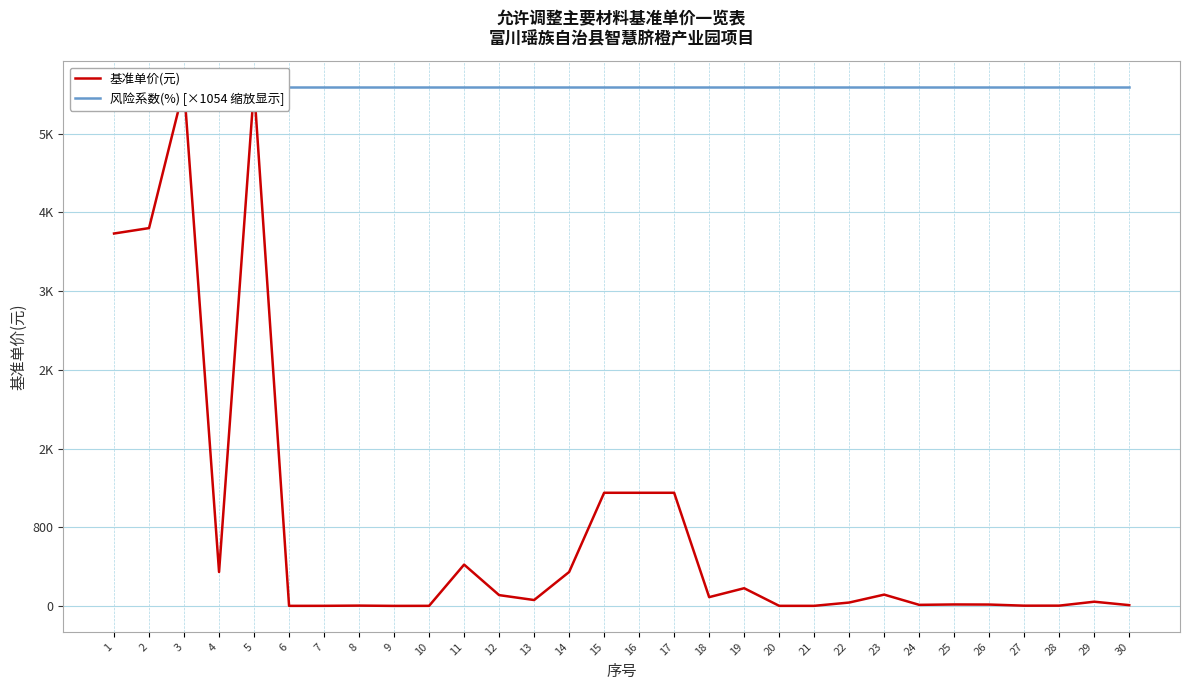

Reading left to right, list all the values displayed in this chart.

基准单价(元): 3785.0	3840.0	5270.0	345.0	5270.0	0.8	1.1	3.3	0.5	1.1	420.0	110.0	60.0	345.0	1150.0	1150.0	1150.0	89.4	180.0	1.0	1.0	34.5	115.0	11.0	15.0	14.1	2.7	3.0	42.9	8.0
风险系数(%) [×1054 缩放显示]: 5270.0	5270.0	5270.0	5270.0	5270.0	5270.0	5270.0	5270.0	5270.0	5270.0	5270.0	5270.0	5270.0	5270.0	5270.0	5270.0	5270.0	5270.0	5270.0	5270.0	5270.0	5270.0	5270.0	5270.0	5270.0	5270.0	5270.0	5270.0	5270.0	5270.0